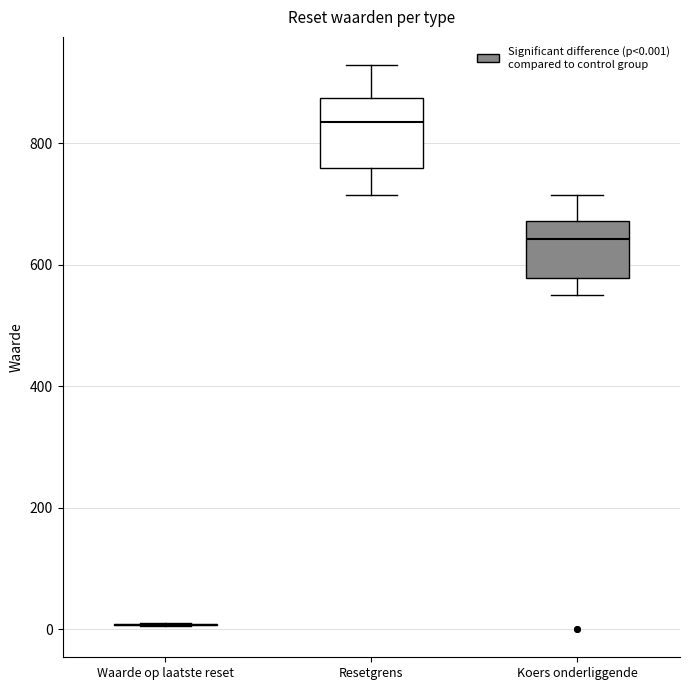

Reading left to right, read every box against the y-axis: the position of its median line, the range the box covers, and the ends of its whiskers. The values are not printed on the chart, so give them approximately, as read against the axis.

Waarde op laatste reset: box collapsed to a line at 0, whiskers 0 to 20
Resetgrens: median 840, box 760 to 880, whiskers 720 to 920
Koers onderliggende: median 640, box 580 to 680, whiskers 560 to 720